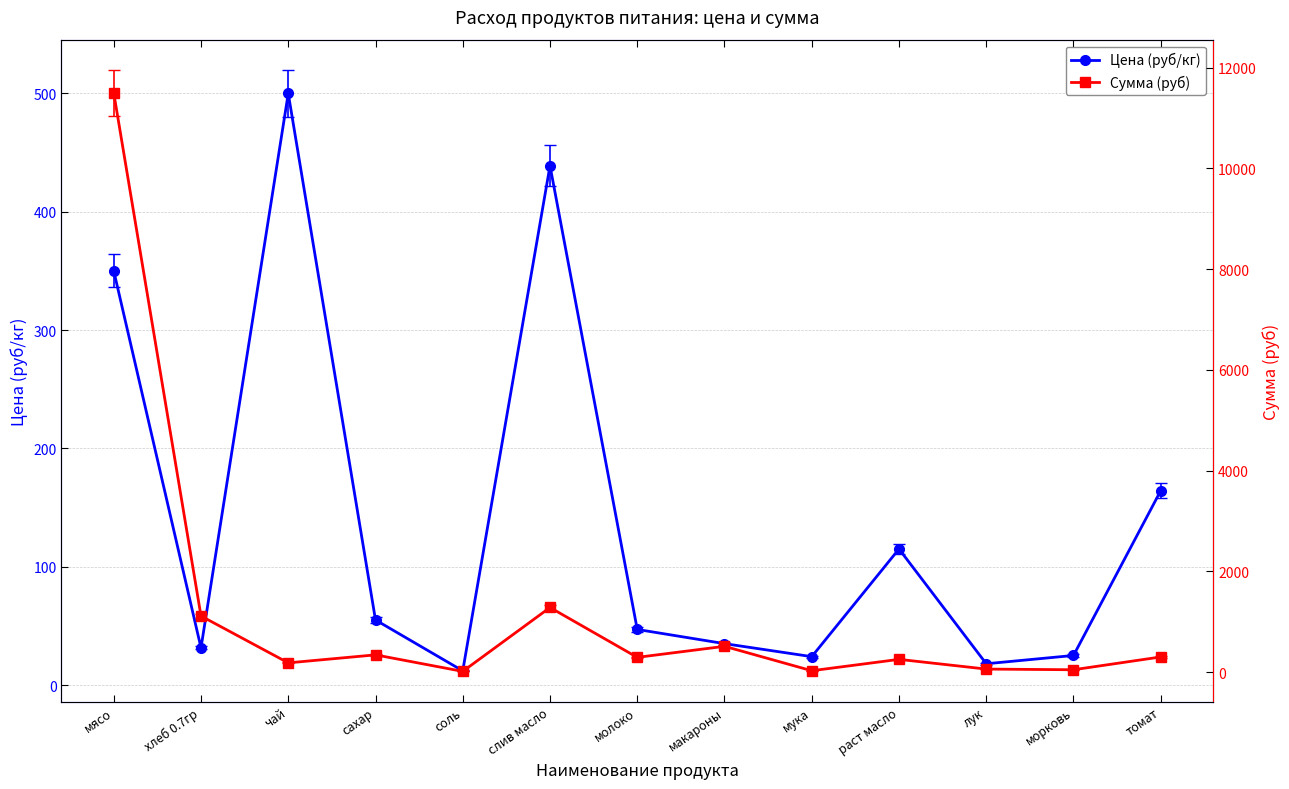

List the series in order of their peak value, lowest first.

Цена (руб/кг), Сумма (руб)